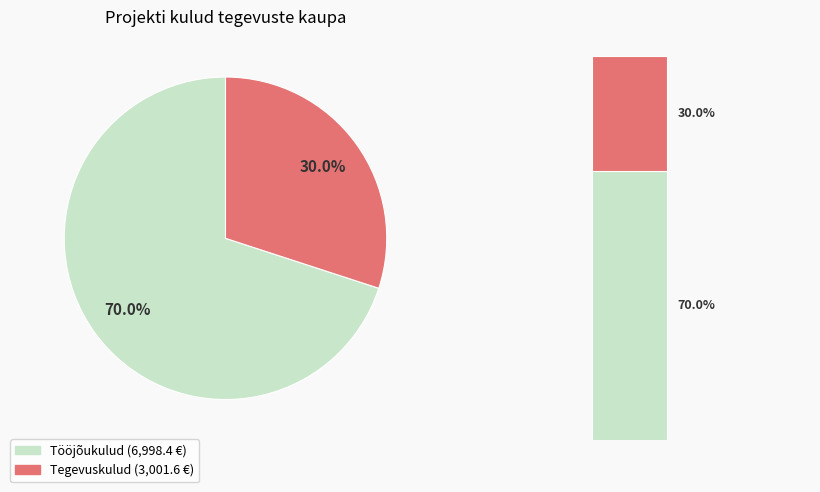

The Tööjõukulud slice represents 70% of the pie. True or false?

True